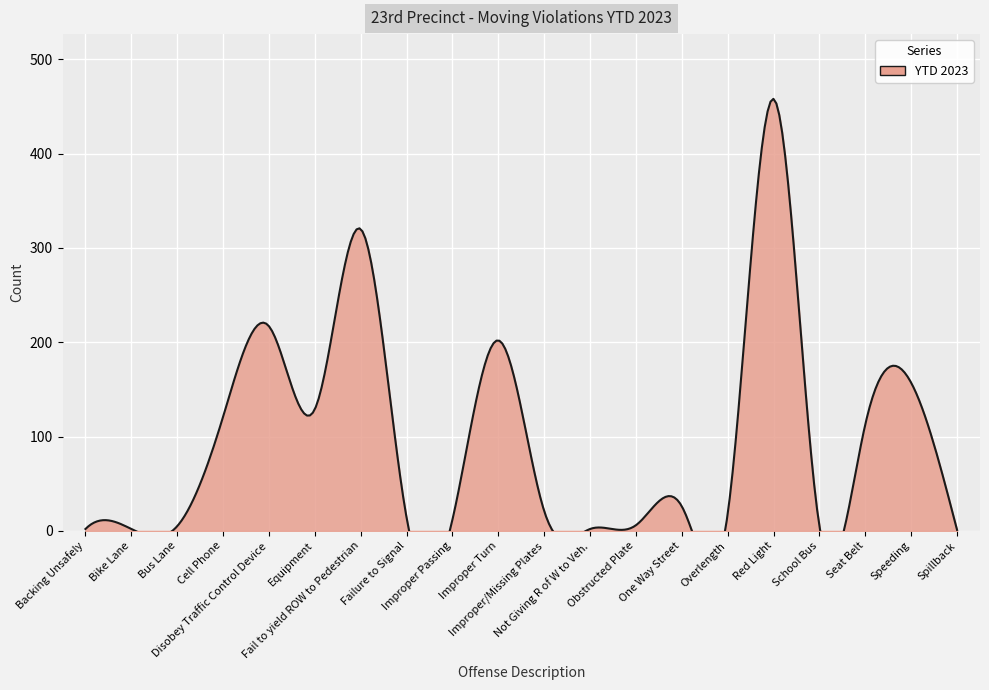

At which category does the chart reach its peak across all series?

Red Light